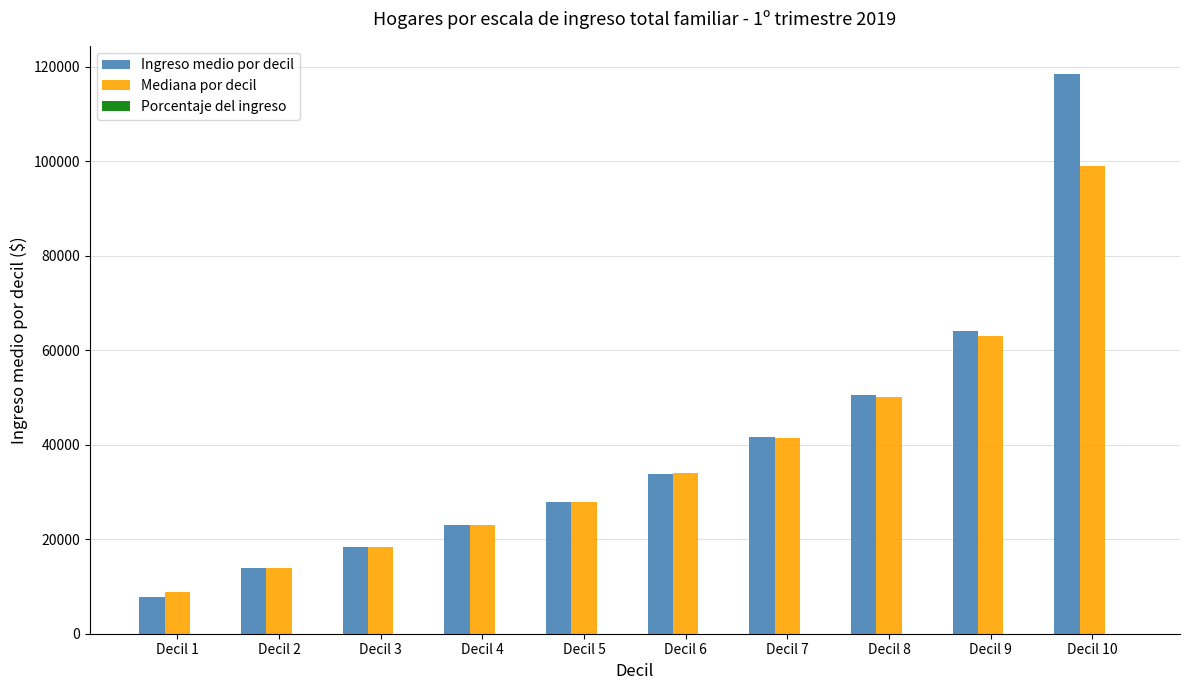

What is the total value across all series at Decil 2?

27928.1